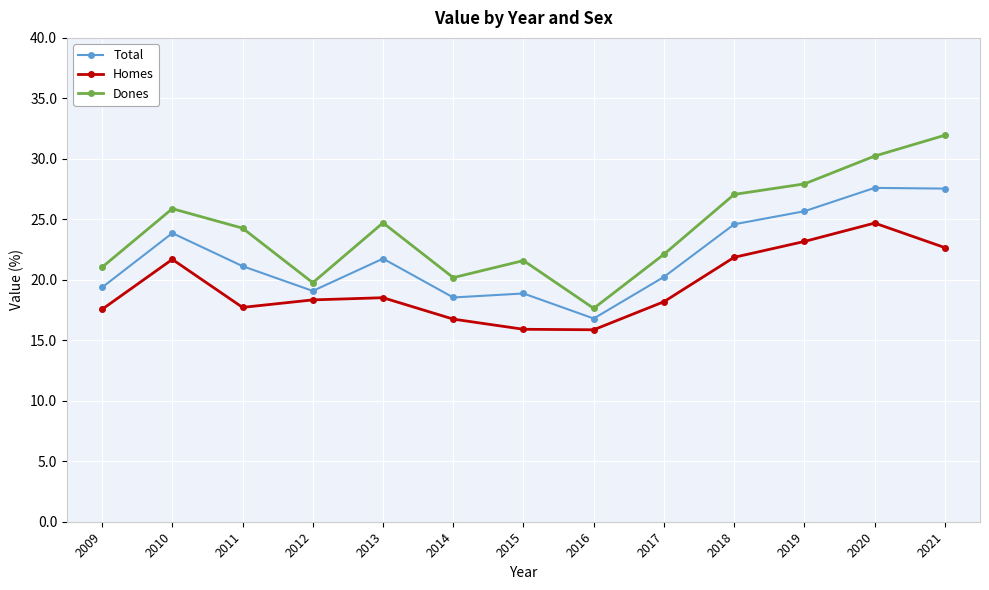

What is the value of the Homes point at the 8th from the left?

15.9